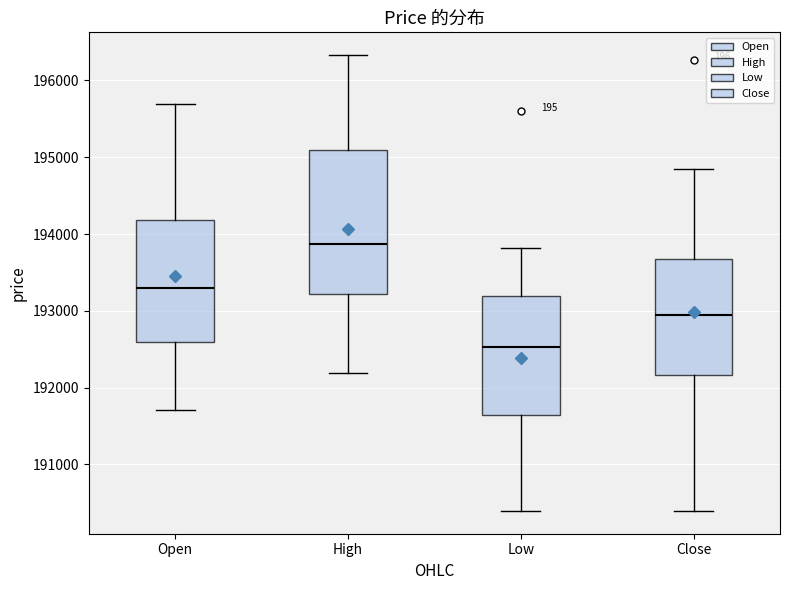

Where does the upper whisker of the box for High end on the y-axis? The values are not printed on the chart, so give them approximately, as read against the axis.

196300